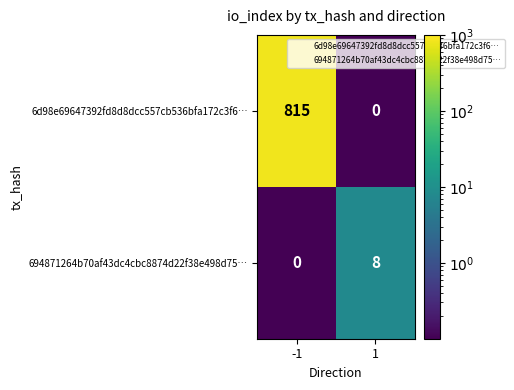

Reading right to left, transcribe all the data shown in this chart.

6d98e69647392fd8d8dcc557cb536bfa172c3f6…: 1=0	-1=815
694871264b70af43dc4cbc8874d22f38e498d75…: 1=8	-1=0